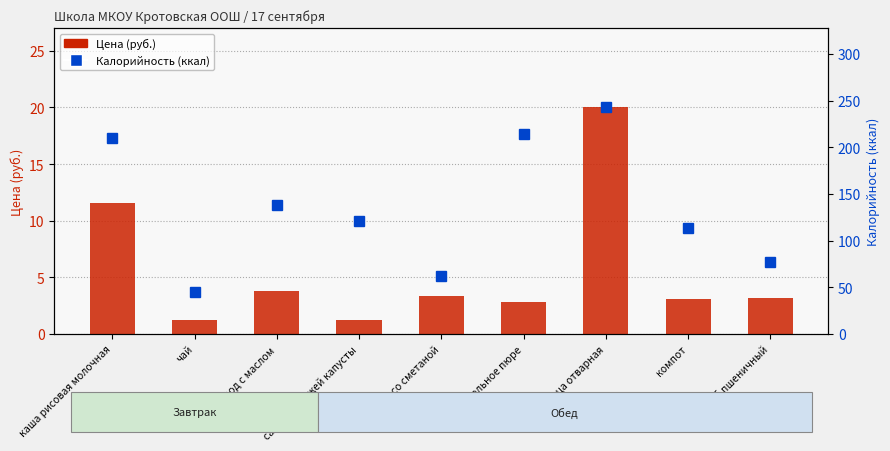

What is the highest value of the Цена (руб.) series?

20.0